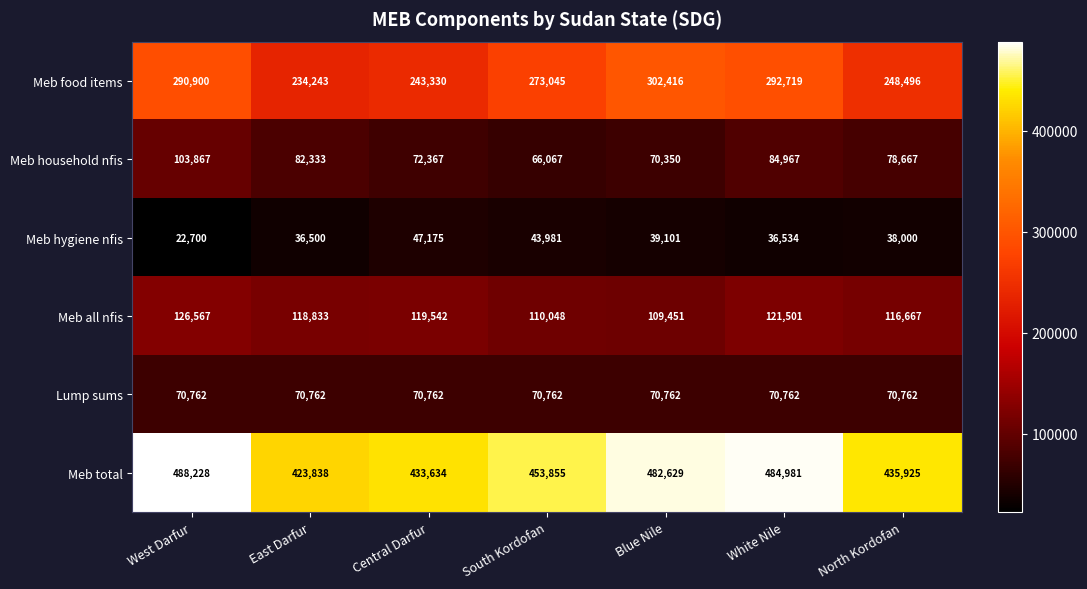

Rank the series at East Darfur from lowest to highest value.

Meb hygiene nfis, Lump sums, Meb household nfis, Meb all nfis, Meb food items, Meb total